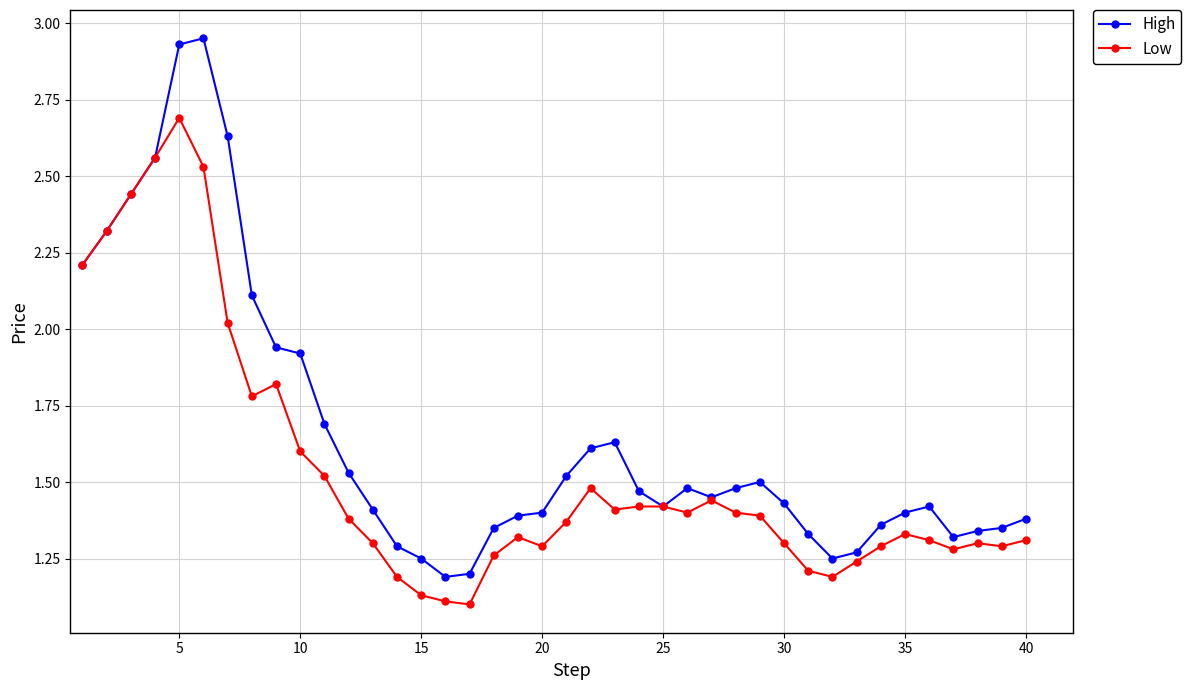

True or false: High has more than 2 interior local peaks.

True